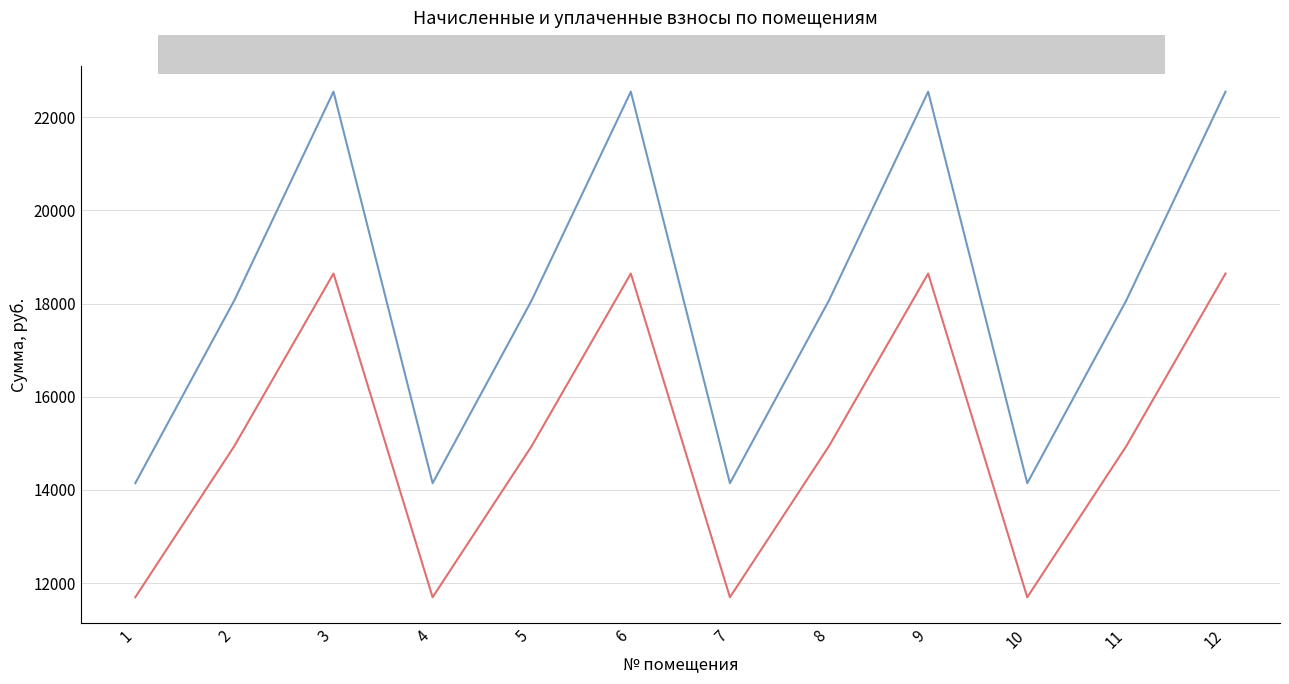

What is the sum of all задолженность (пени) values?

219070.1